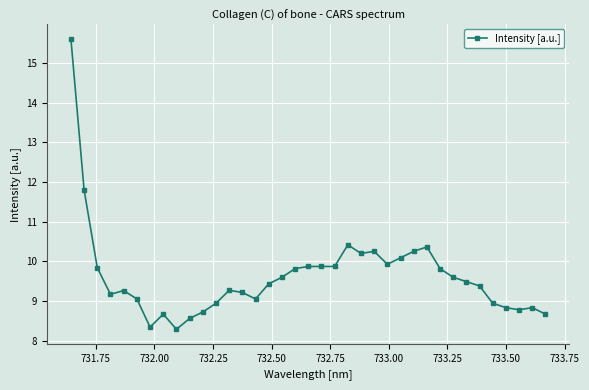

What is the minimum value shown in the chart?

8.3